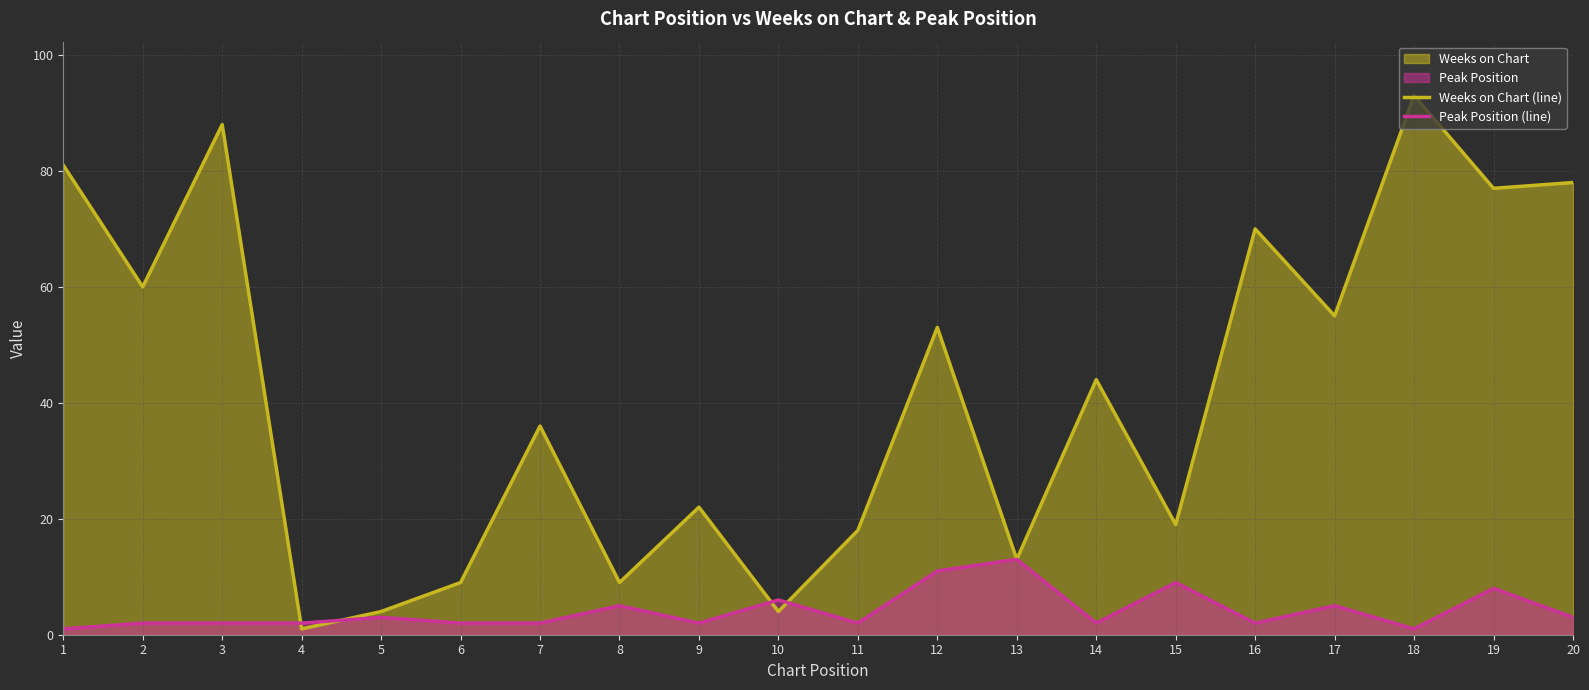

True or false: Peak Position (line) has more than 2 interior local peaks.

True